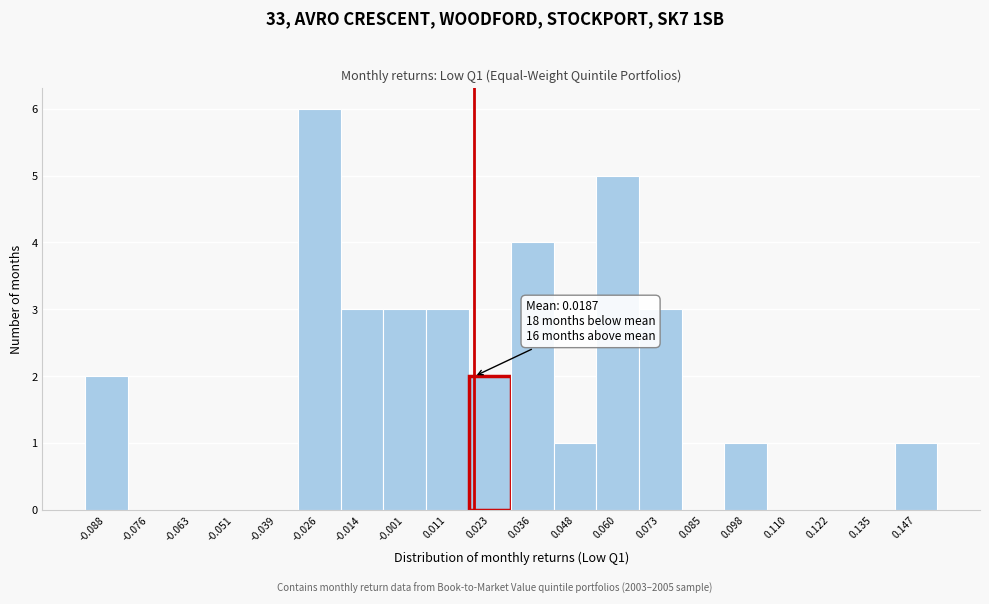

Over which range of the x-axis is the bar tallest?

-0.032 to -0.020